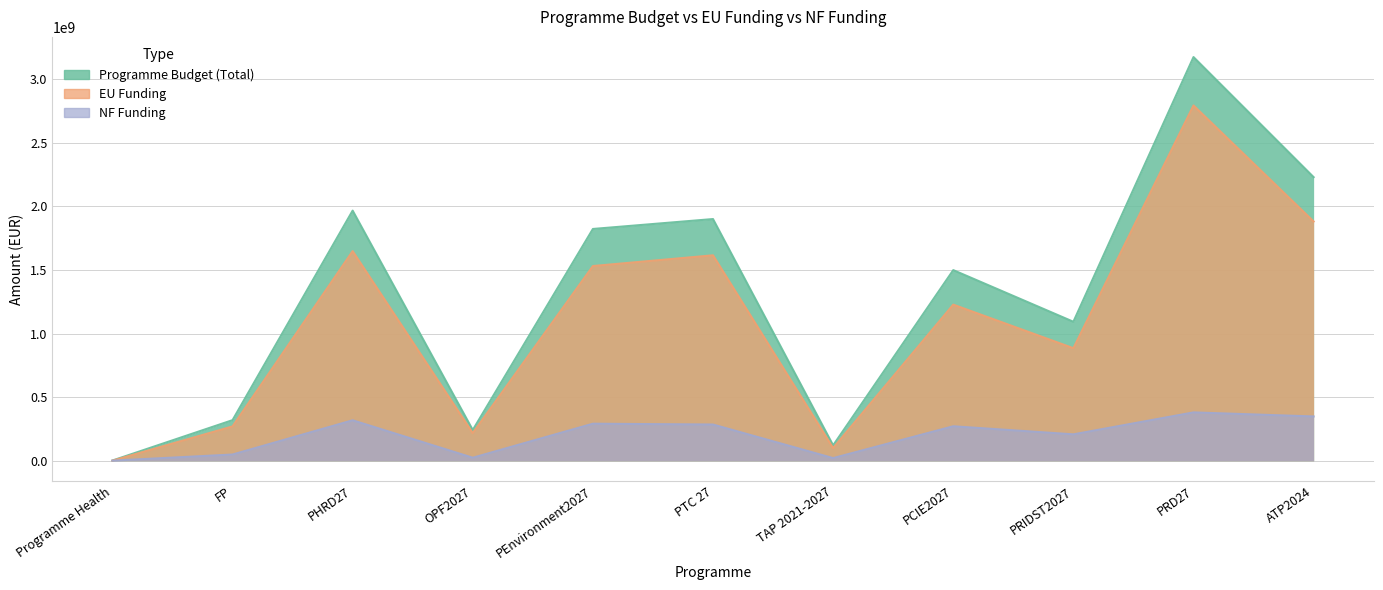

At which category is the sum across all series the highest?

PRD27